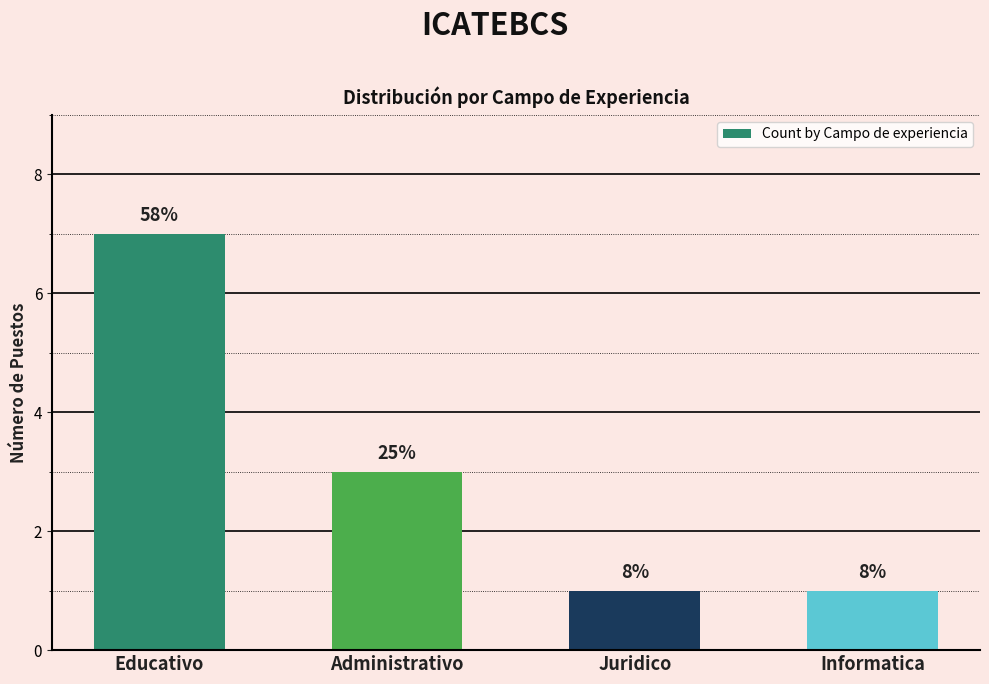

Reading left to right, extract all data points from this chart.

Educativo=7	Administrativo=3	Juridico=1	Informatica=1